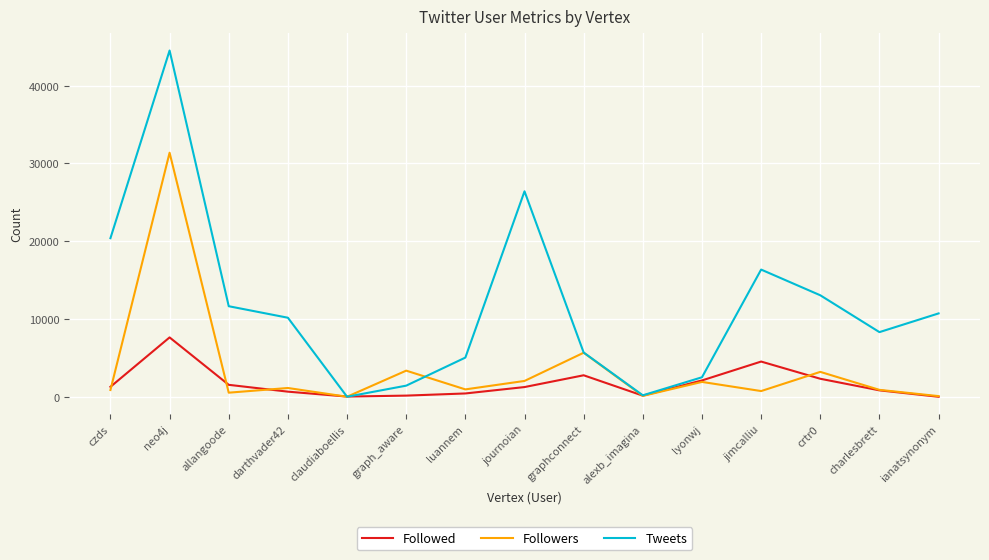

How many lines are shown in the chart?

3